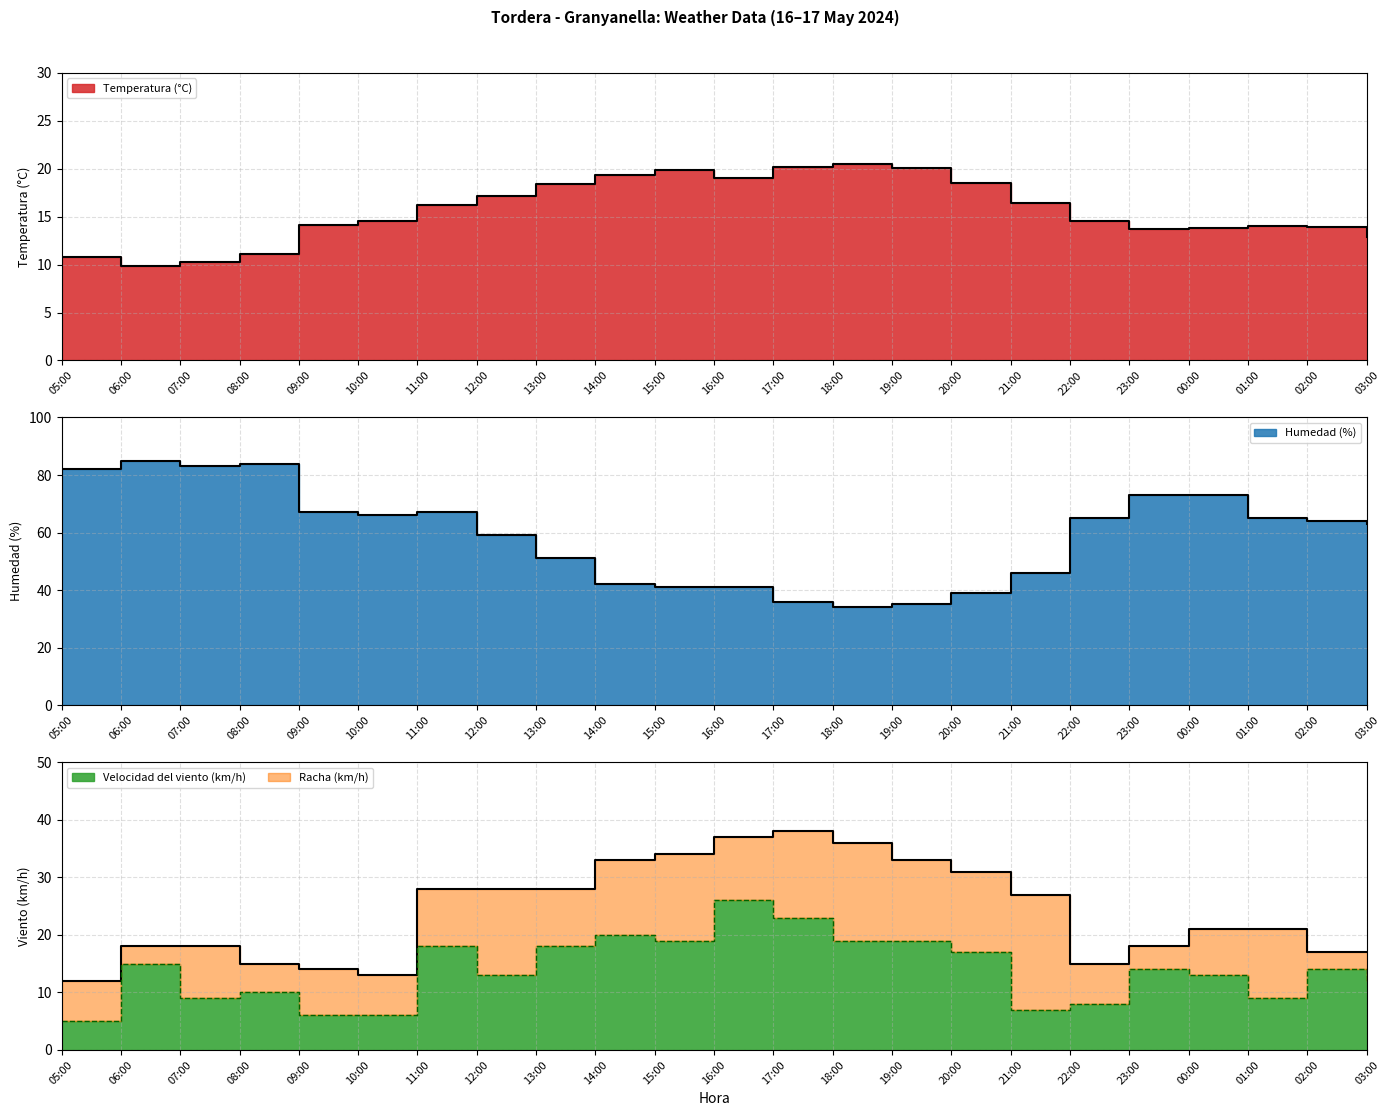

At which category does Velocidad del viento (km/h) reach its first local valley?

07:00